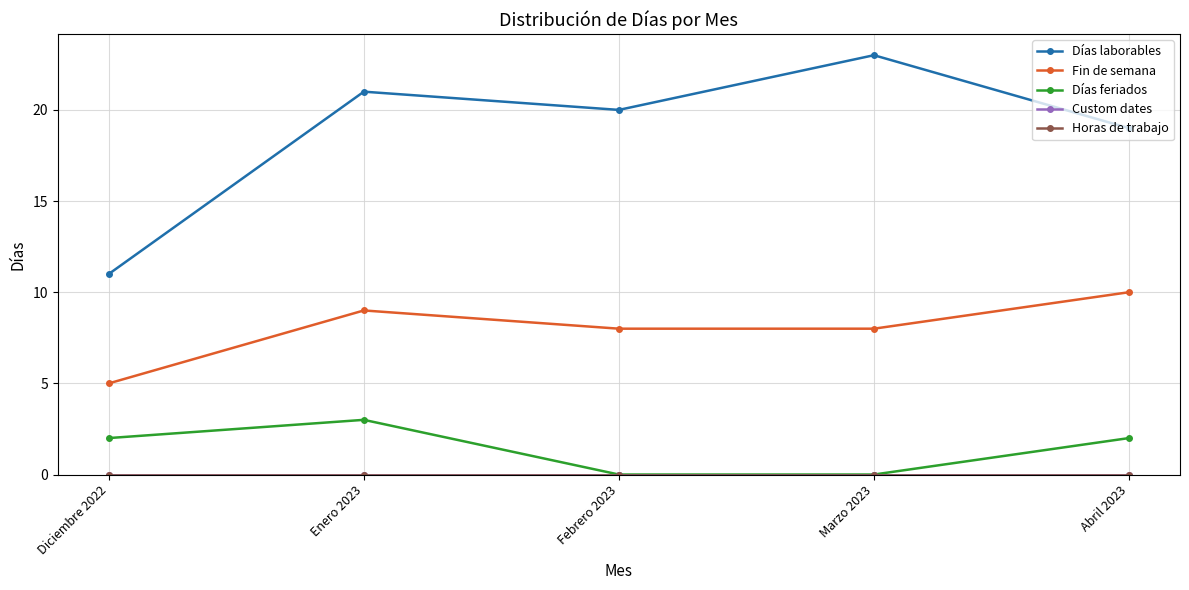

Which series changed the most between Diciembre 2022 and Febrero 2023?

Días laborables